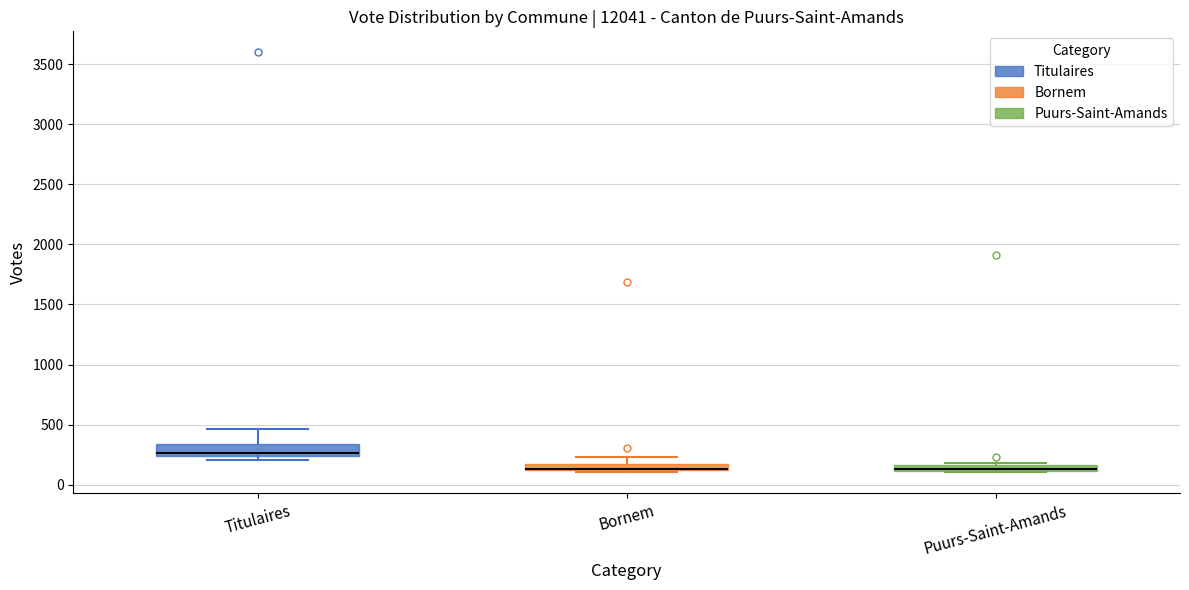

Where does the upper whisker of the box for Titulaires end on the y-axis? The values are not printed on the chart, so give them approximately, as read against the axis.

450